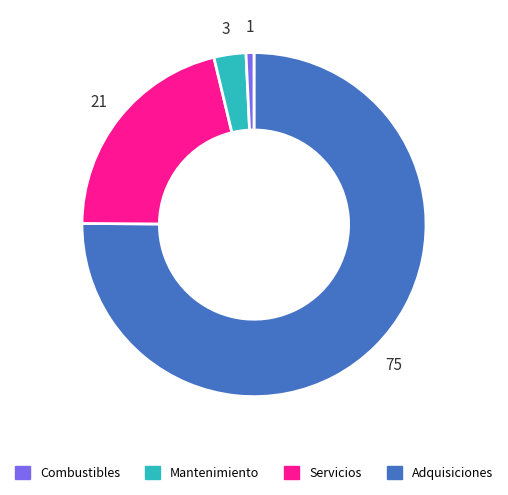

Is there a majority slice in this chart?

Yes